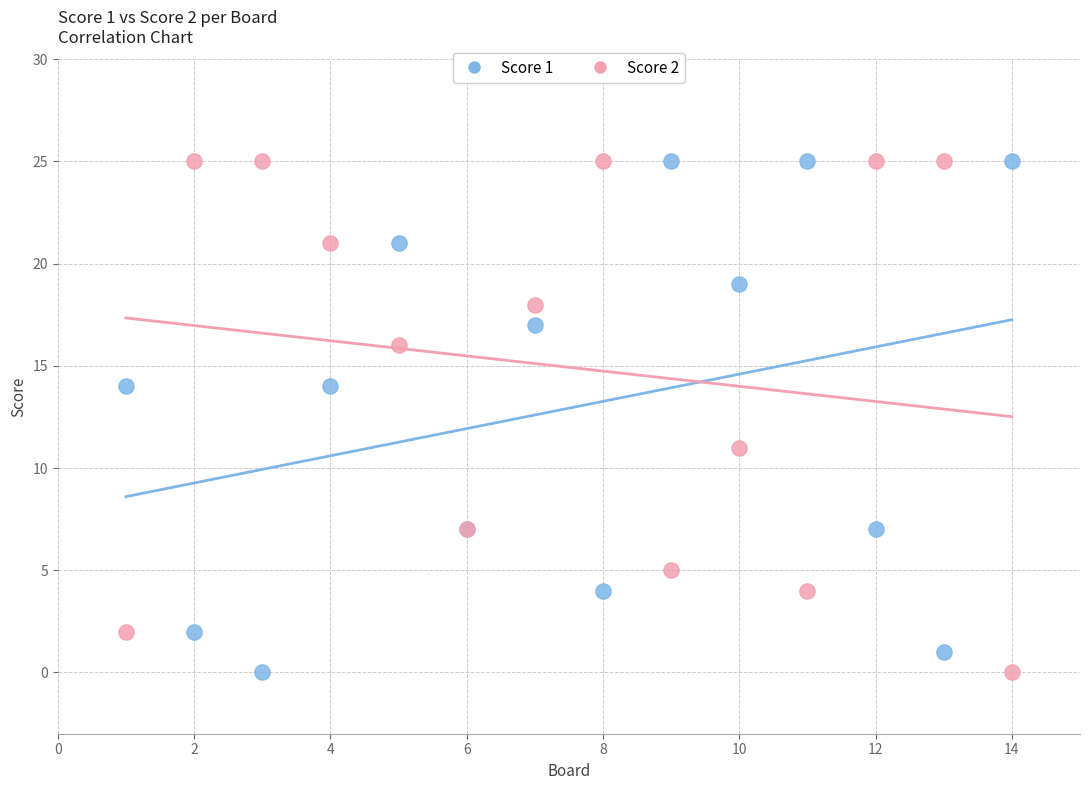

What are all the series names shown in the legend?

Score 1, Score 2